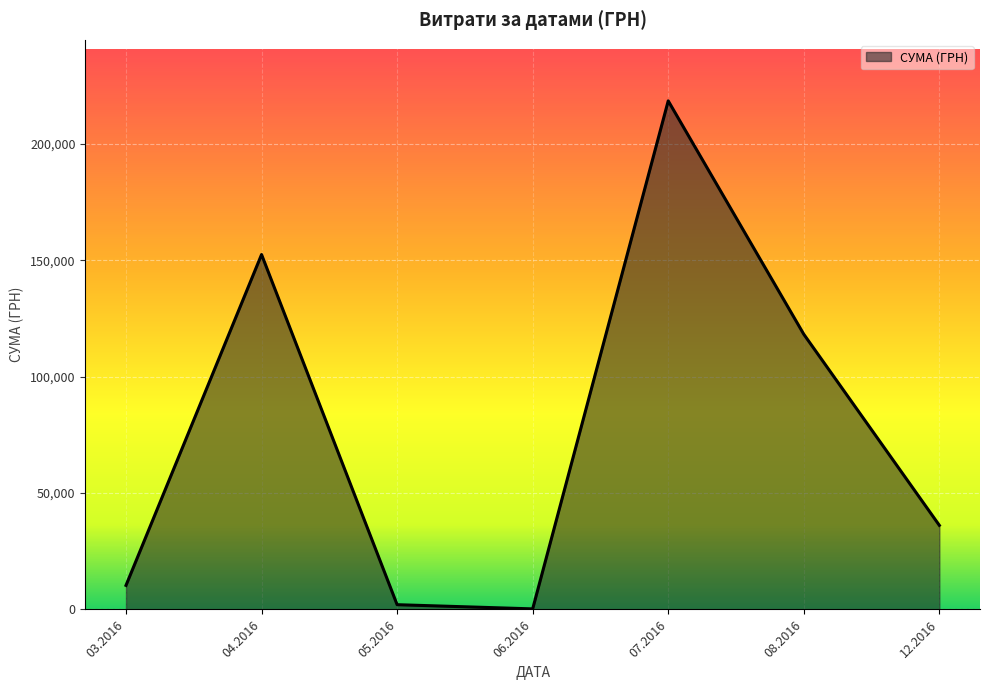

What is the sum of all values?

537996.9